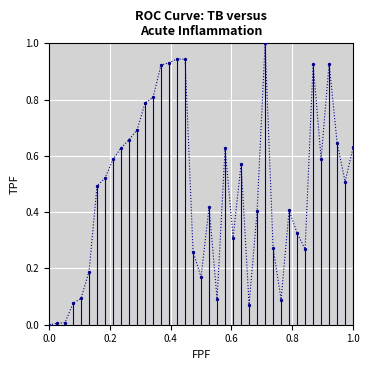

What is the range of Y values (max minus min)?

1.0